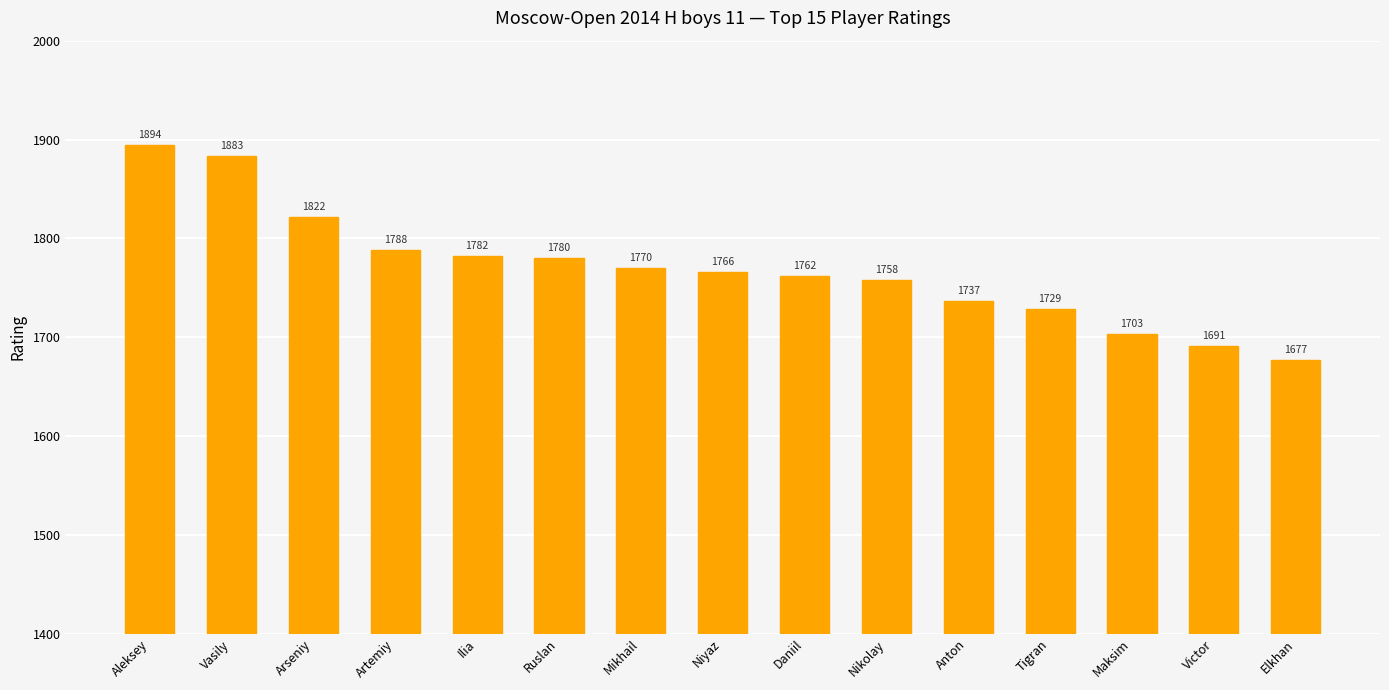

True or false: the data shows 1780 at Ruslan.

True